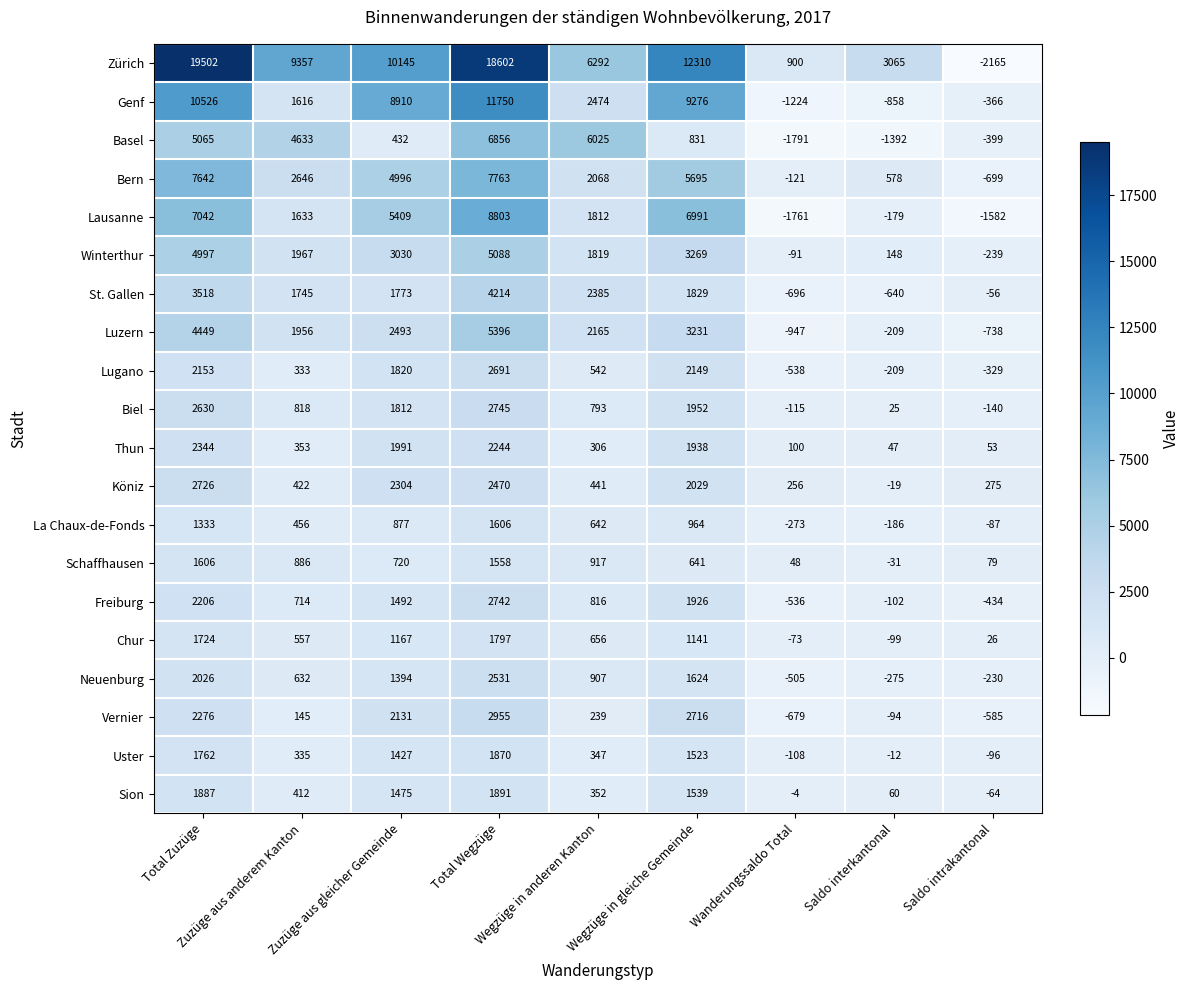

What is the sum of all Köniz values?

10904